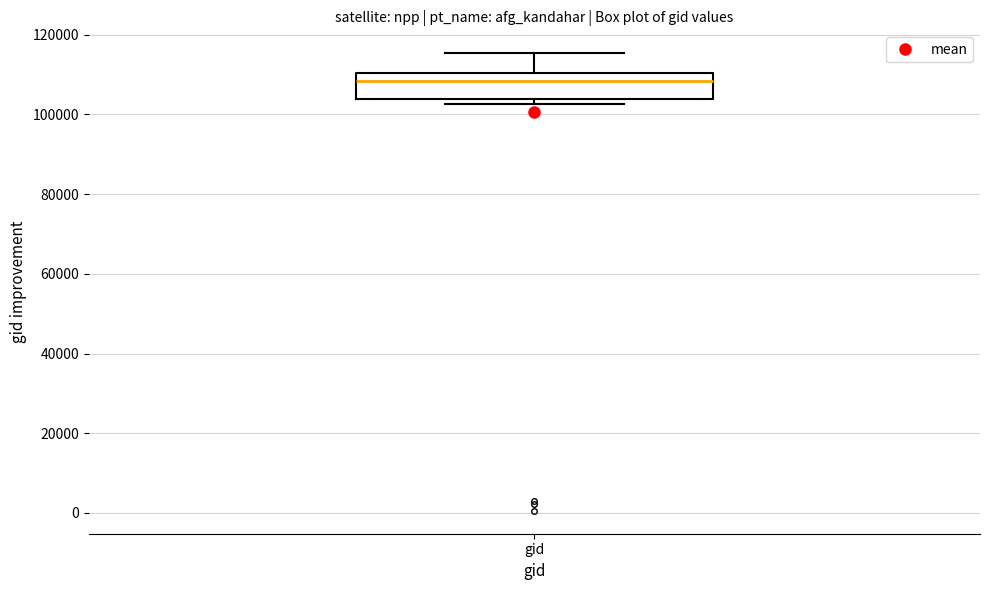

Where is the lower edge of the box for gid on the y-axis? The values are not printed on the chart, so give them approximately, as read against the axis.

104000